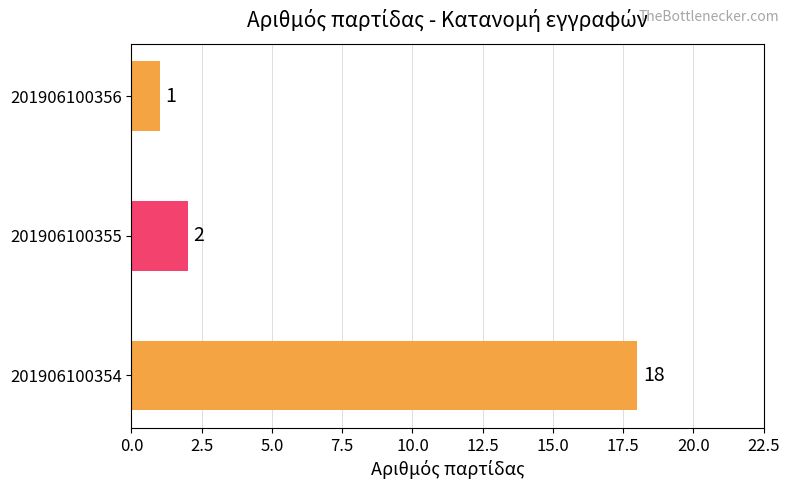

List the labels in order of value, largest first.

201906100354, 201906100355, 201906100356